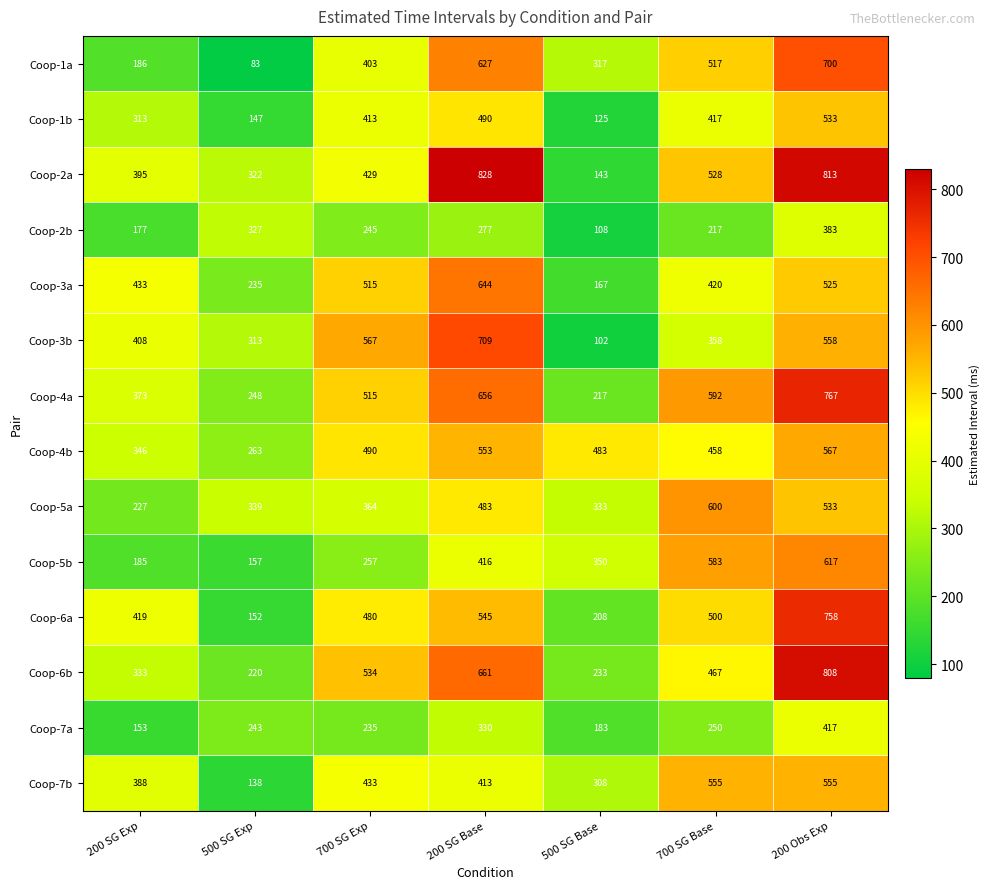

What is the spread (max minus min) of values at 200 Obs Exp?

430